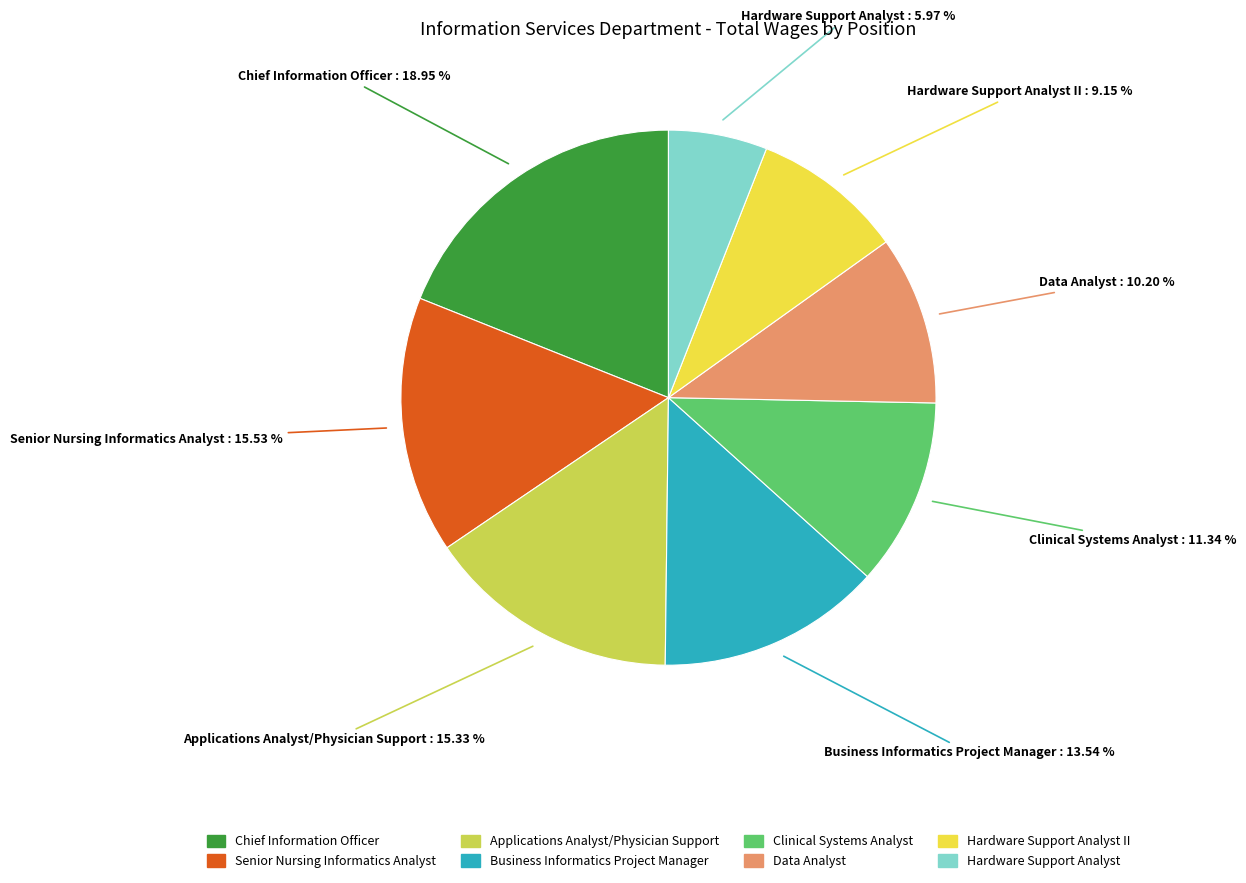

Is there a majority slice in this chart?

No